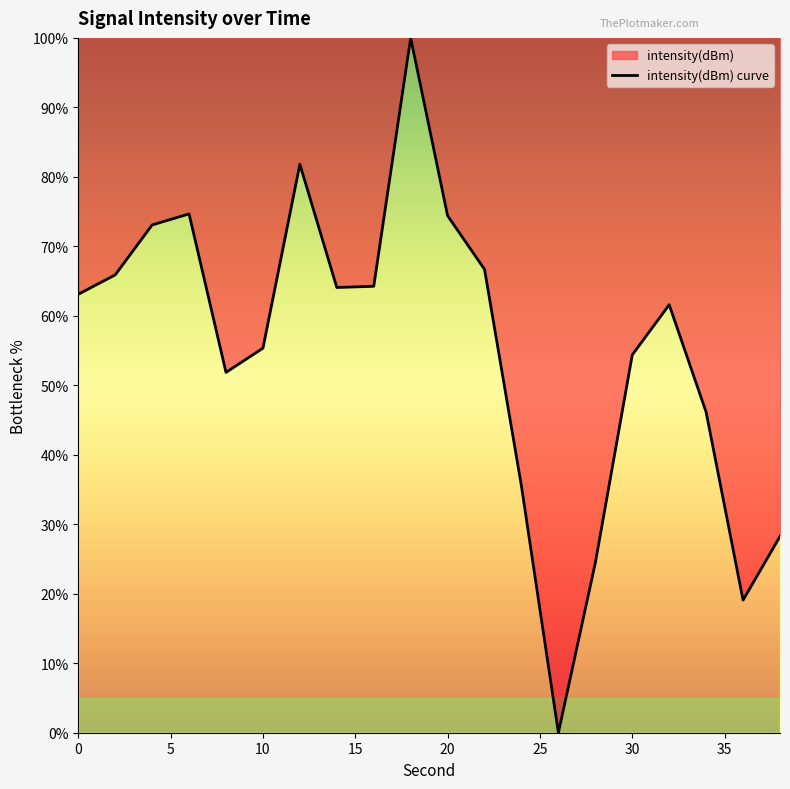

True or false: the data has more than 2 interior local peaks.

True